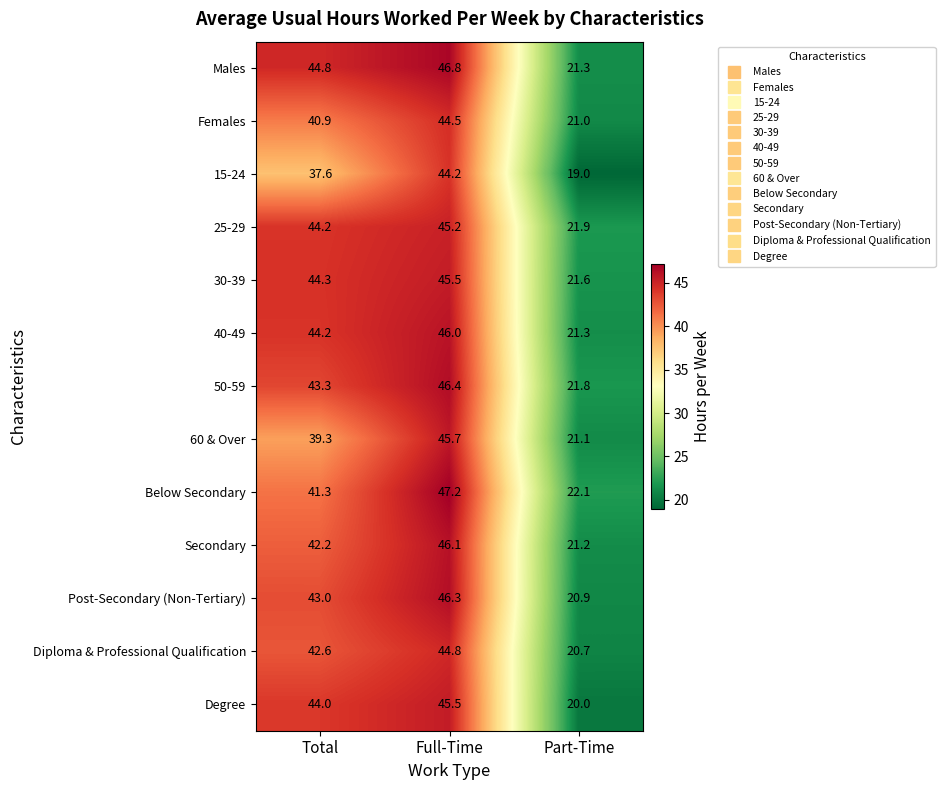

What is the spread (max minus min) of values at Total?

7.2